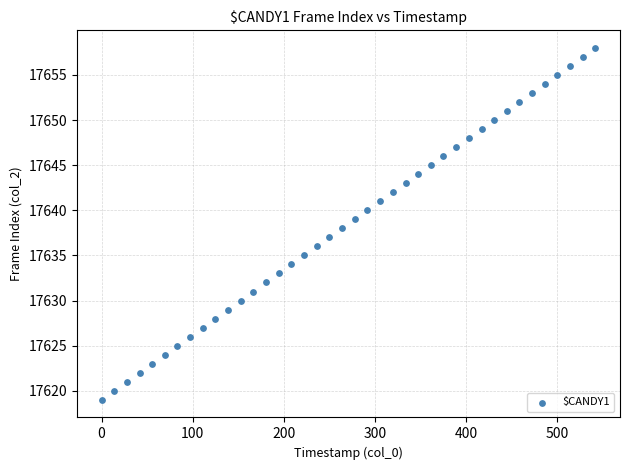

What is the range of Y values (max minus min)?

39